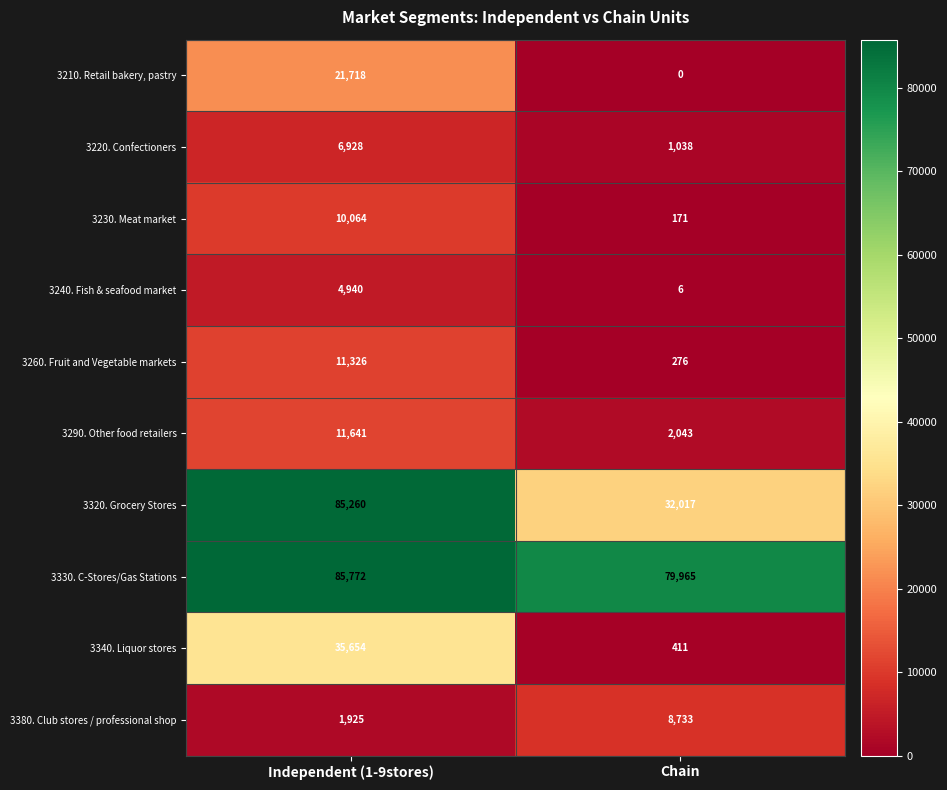

What is the sum of all 3260. Fruit and Vegetable markets values?

11602